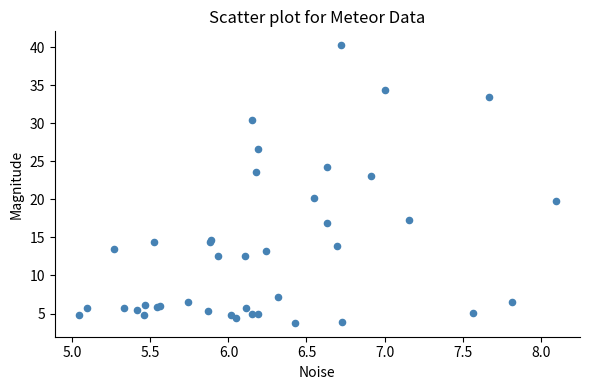

What Y value in the scatter plot is closest to 22?

23.1